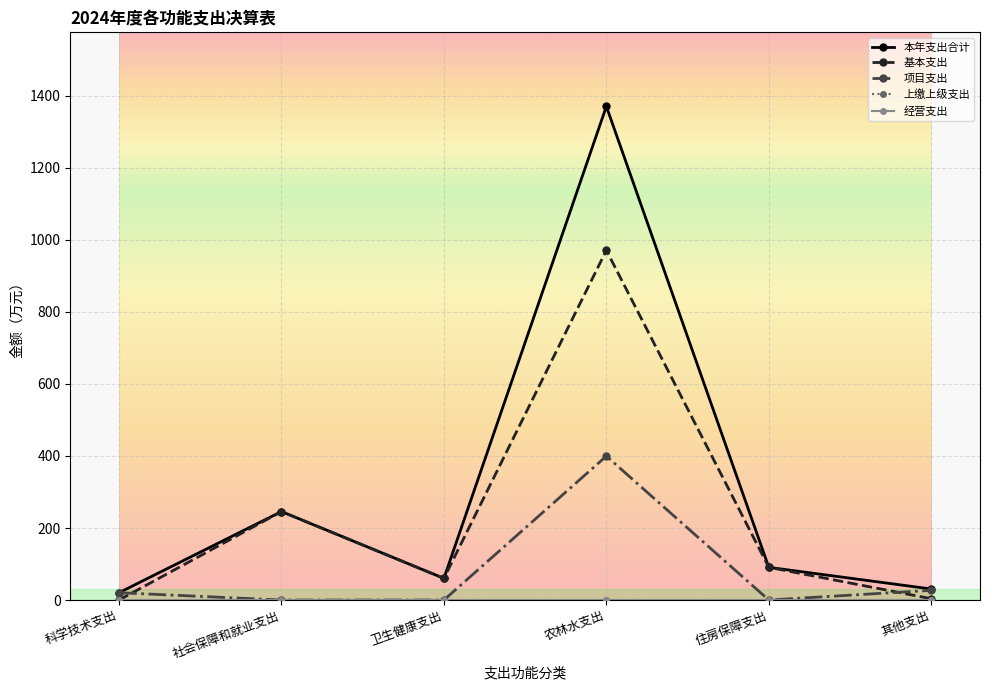

How many lines are shown in the chart?

5